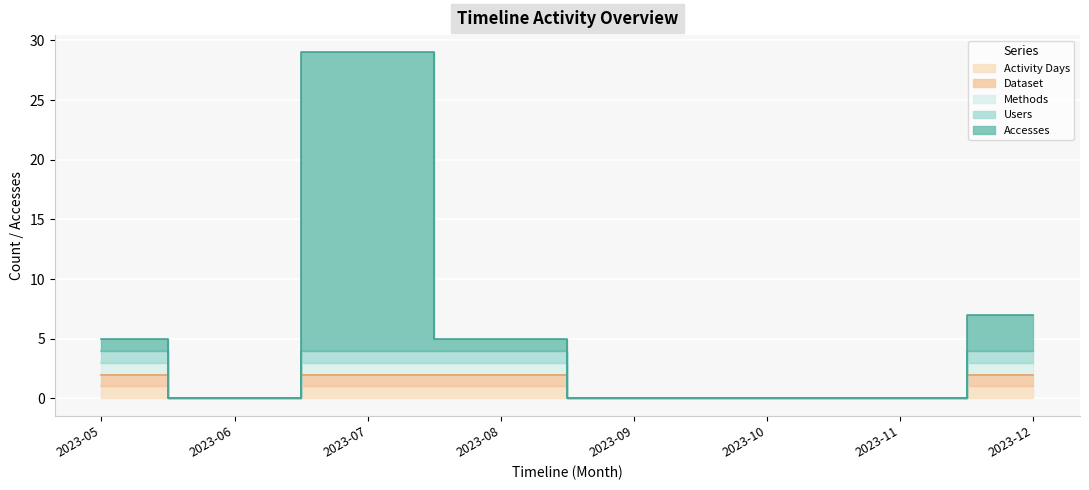

Which series has the widest spread of values?

Accesses